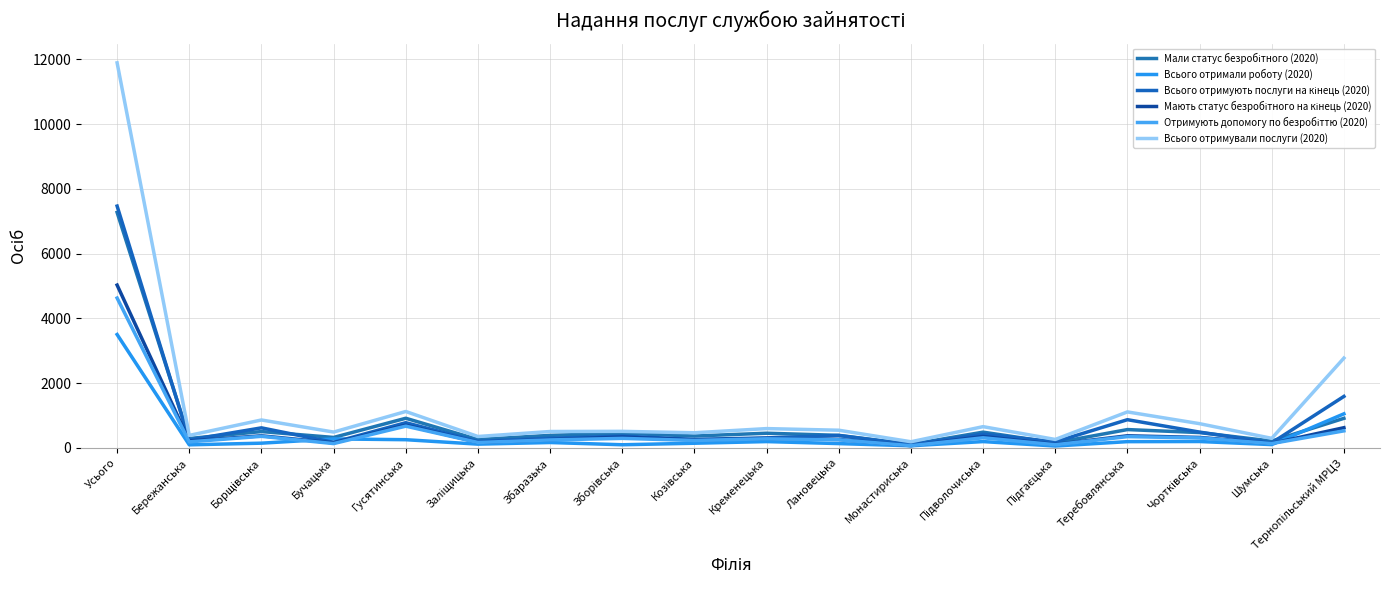

Reading right to left, transcribe all the data shown in this chart.

Мали статус безробітного (2020): 914	212	474	567	158	487	111	389	454	368	453	388	260	916	324	505	291	7271
Всього отримали роботу (2020): 1053	103	198	194	59	196	66	134	196	145	98	167	117	254	279	147	96	3502
Всього отримують послуги на кінець (2020): 1591	156	489	872	187	425	102	384	310	263	367	300	204	779	172	620	246	7467
Мають статус безробітного на кінець (2020): 625	141	324	375	109	354	73	263	295	249	337	259	176	702	156	374	216	5028
Отримують допомогу по безробіттю (2020): 527	135	309	349	98	313	70	252	282	231	295	247	169	672	134	358	187	4628
Всього отримували послуги (2020): 2774	296	749	1112	262	657	191	547	597	468	512	507	353	1125	490	863	387	11890